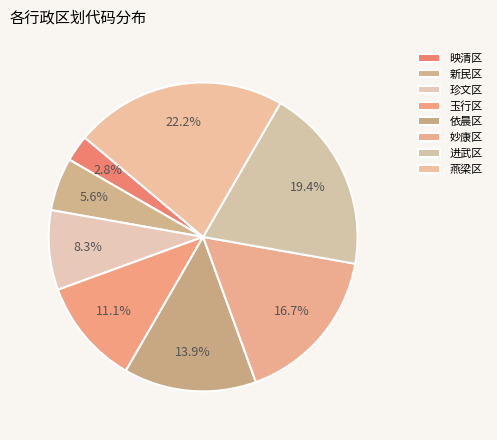

How many segments does this pie chart have?

8